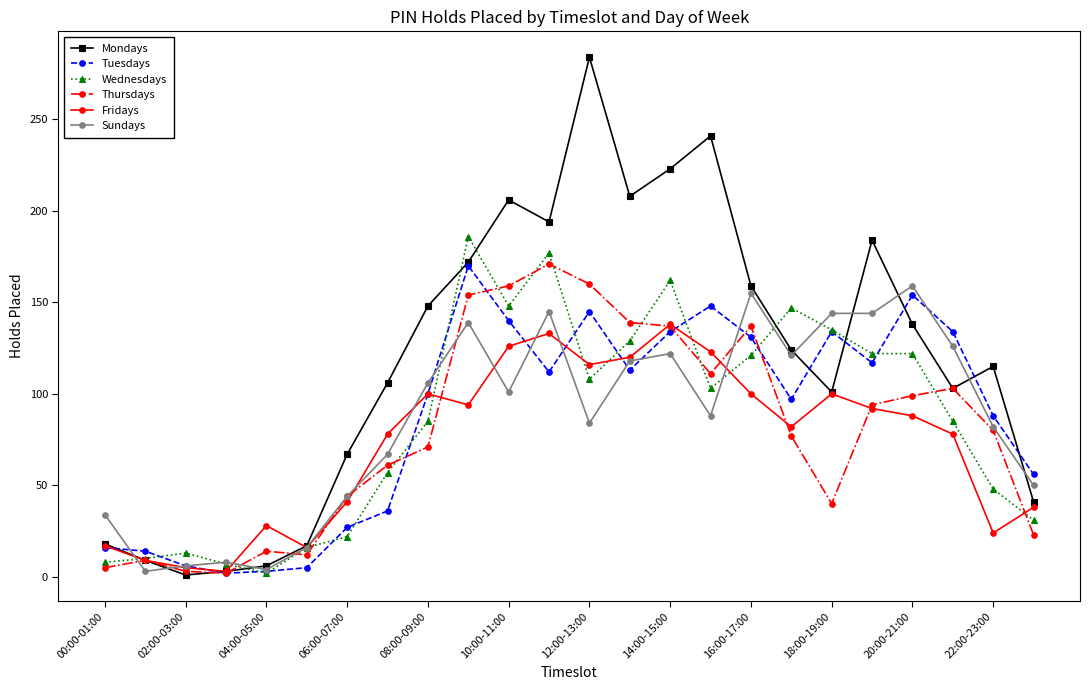

True or false: Sundays has more than 0 interior local peaks.

True